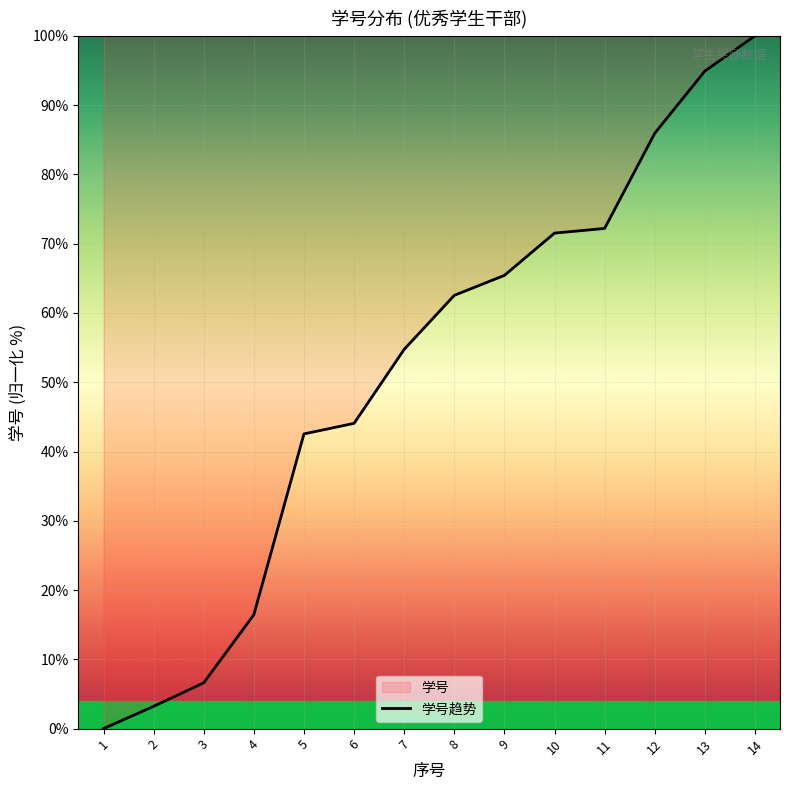

At which label does the data first exceed 62?

8